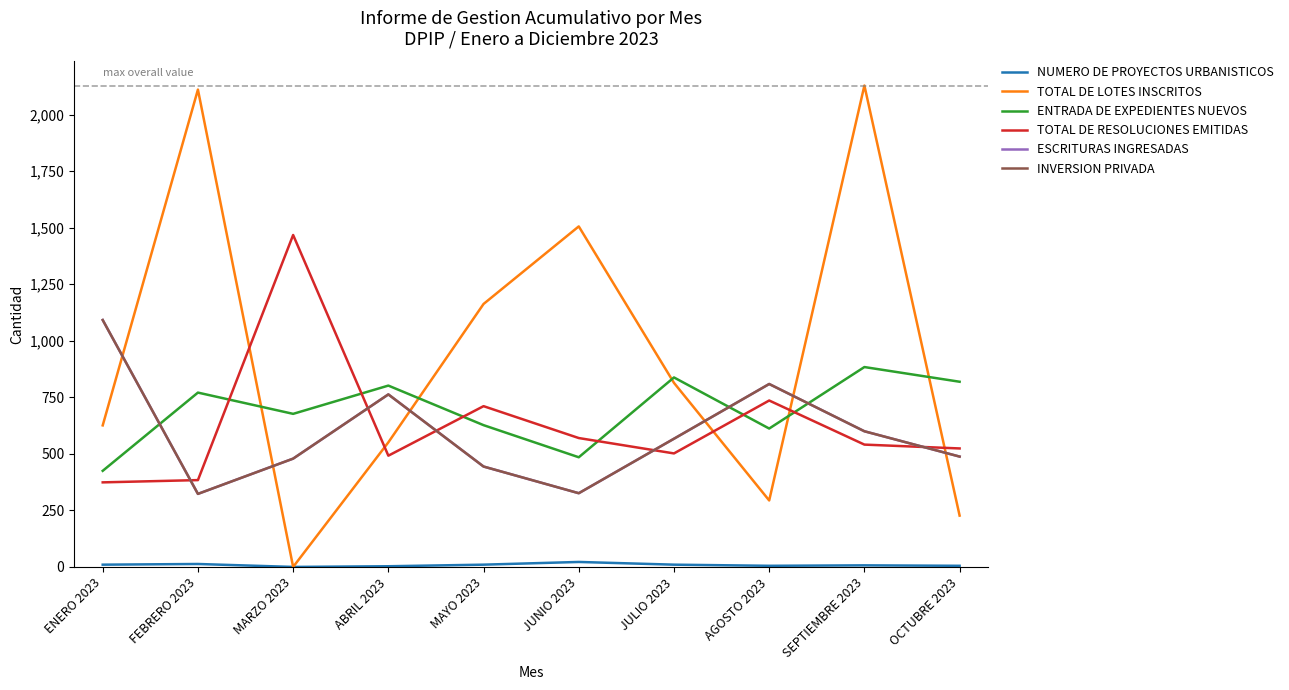

Reading left to right, transcribe all the data shown in this chart.

NUMERO DE PROYECTOS URBANISTICOS: 10	13	0	3	10	22	10	5	7	5
TOTAL DE LOTES INSCRITOS: 626	2111	0	551	1163	1506	814	294	2129	227
ENTRADA DE EXPEDIENTES NUEVOS: 425	771	677	802	627	485	838	612	884	819
TOTAL DE RESOLUCIONES EMITIDAS: 374	384	1468	492	711	570	502	736	541	524
ESCRITURAS INGRESADAS: 1092	323	479	763	444	326	567	809	600	488
INVERSION PRIVADA: 1092	323	479	763	444	326	567	809	600	488